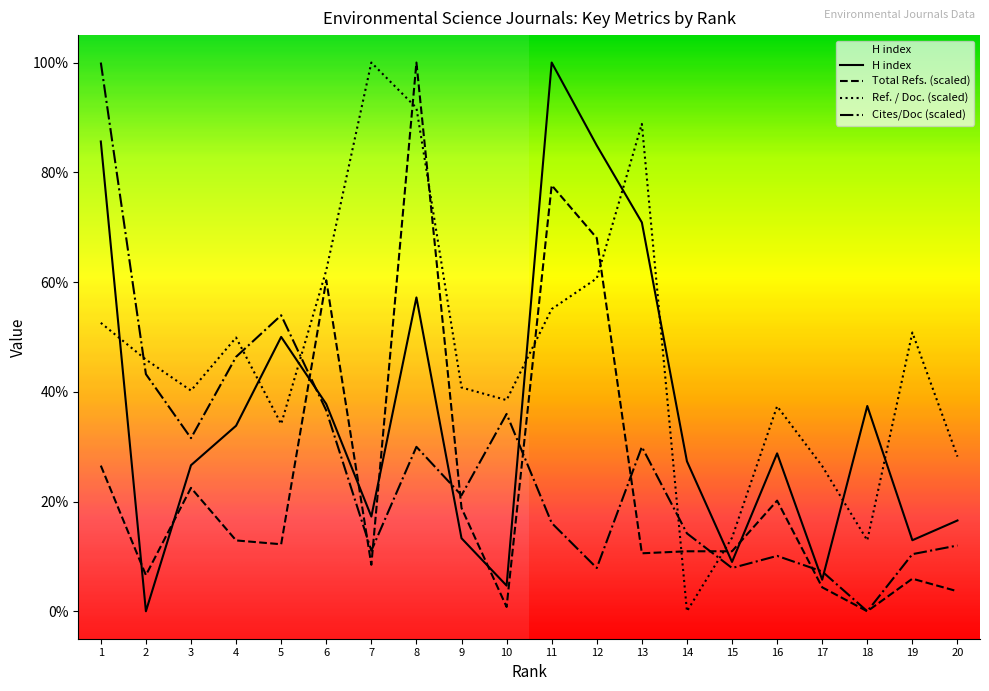

How many intersections are there between %Female and Ref. / Doc.?

5